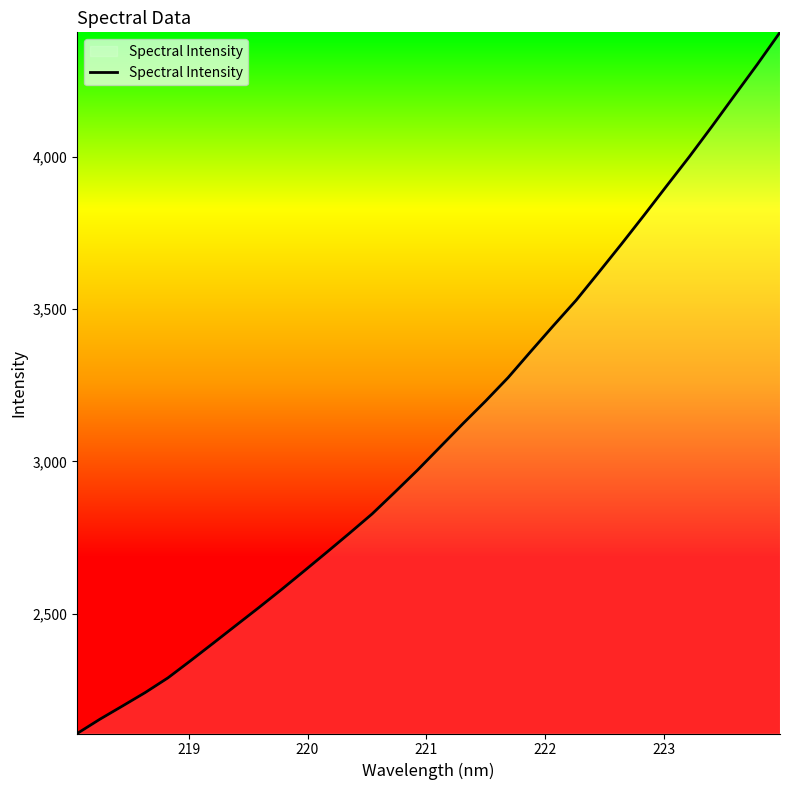

What is the difference between the maximum and minimum values?

2301.3